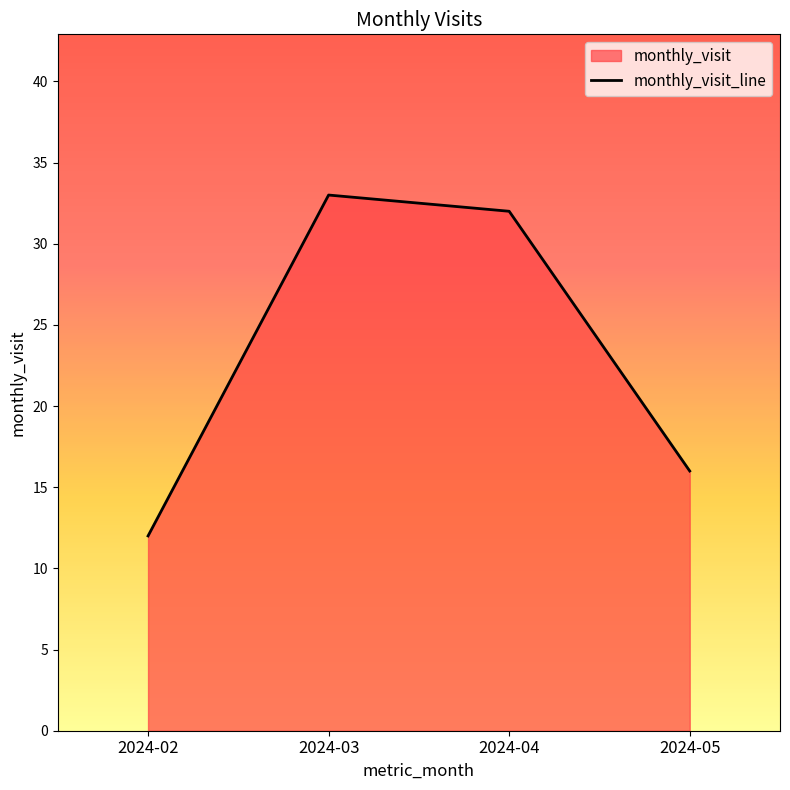

What is the average value?

23